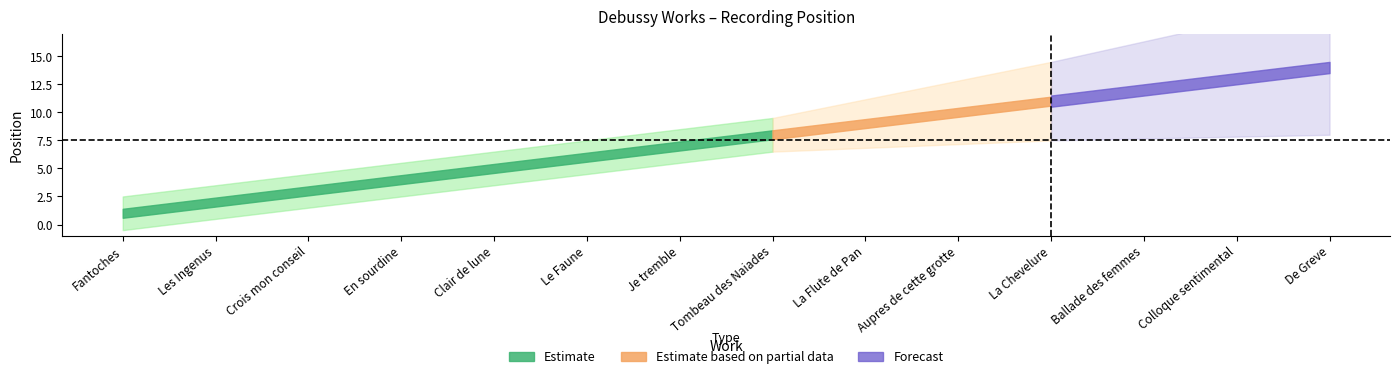

What is the label of the 10th point from the left?

Aupres de cette grotte